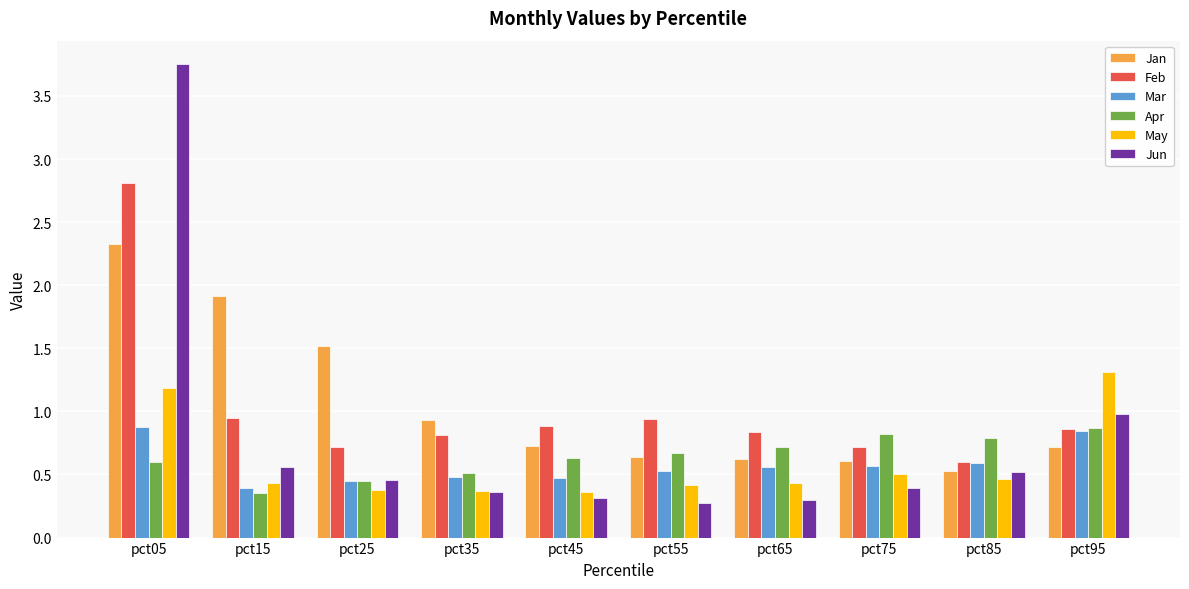

Is the value of Feb at pct55 greater than the value of Apr at pct95?

Yes